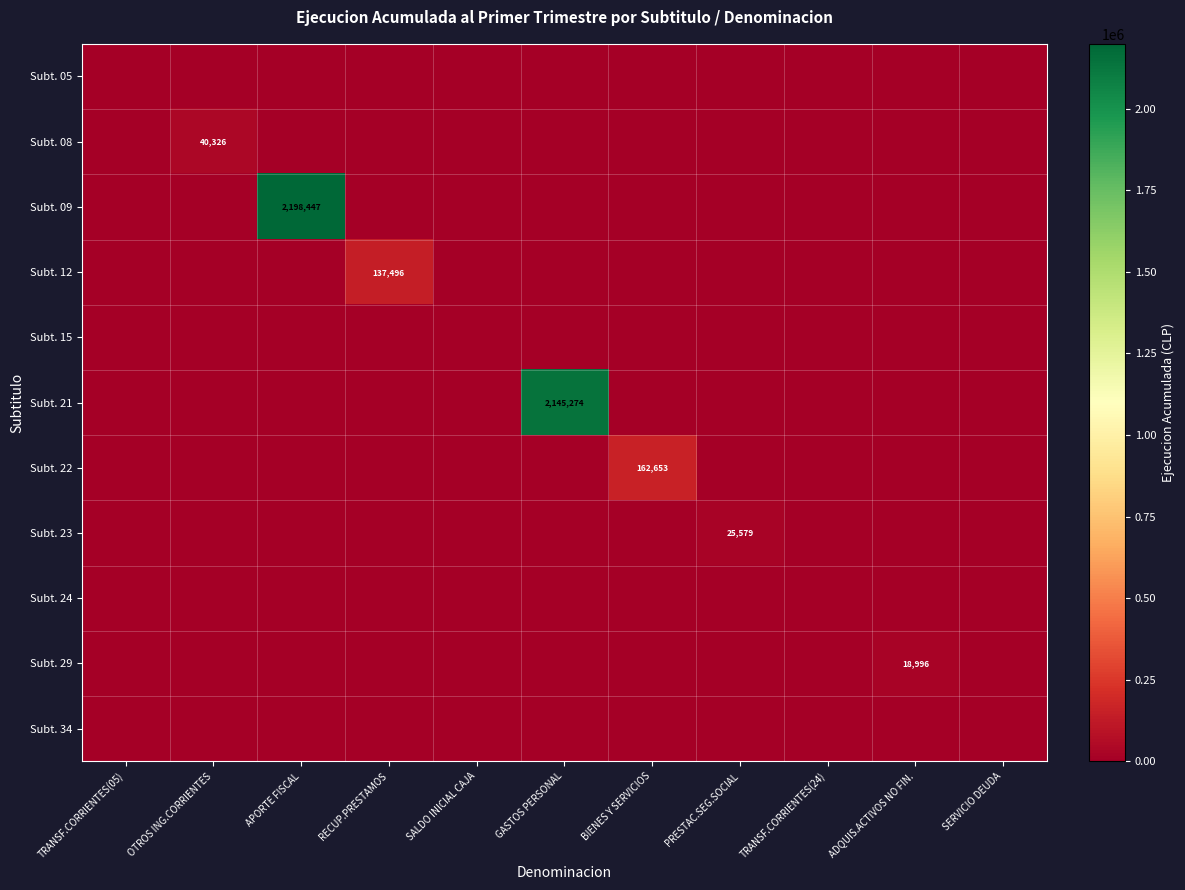

True or false: Subt. 09 has a value of 2198447 at APORTE FISCAL.

True